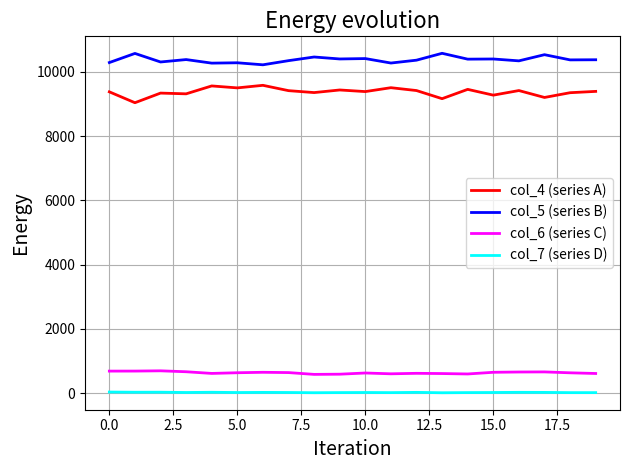

List the series in order of their peak value, highest first.

col_5 (series B), col_4 (series A), col_6 (series C), col_7 (series D)